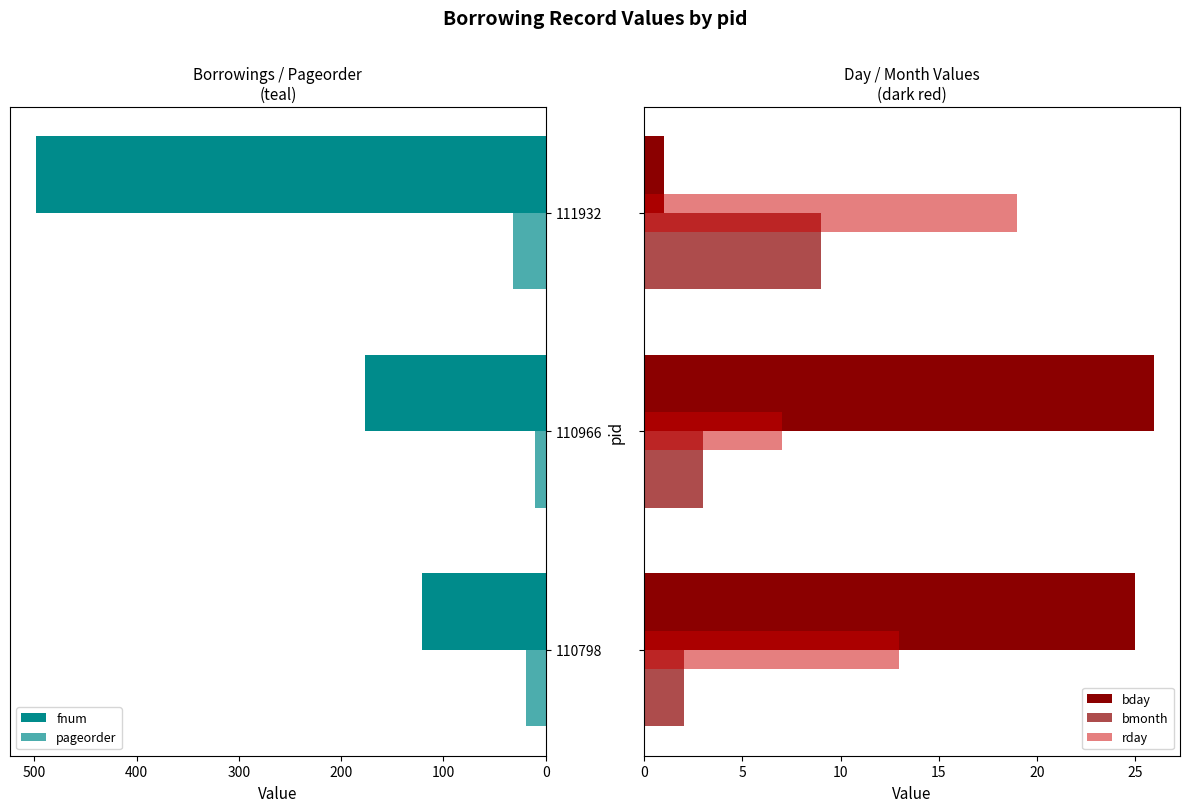

How many bars are there in each group?

5